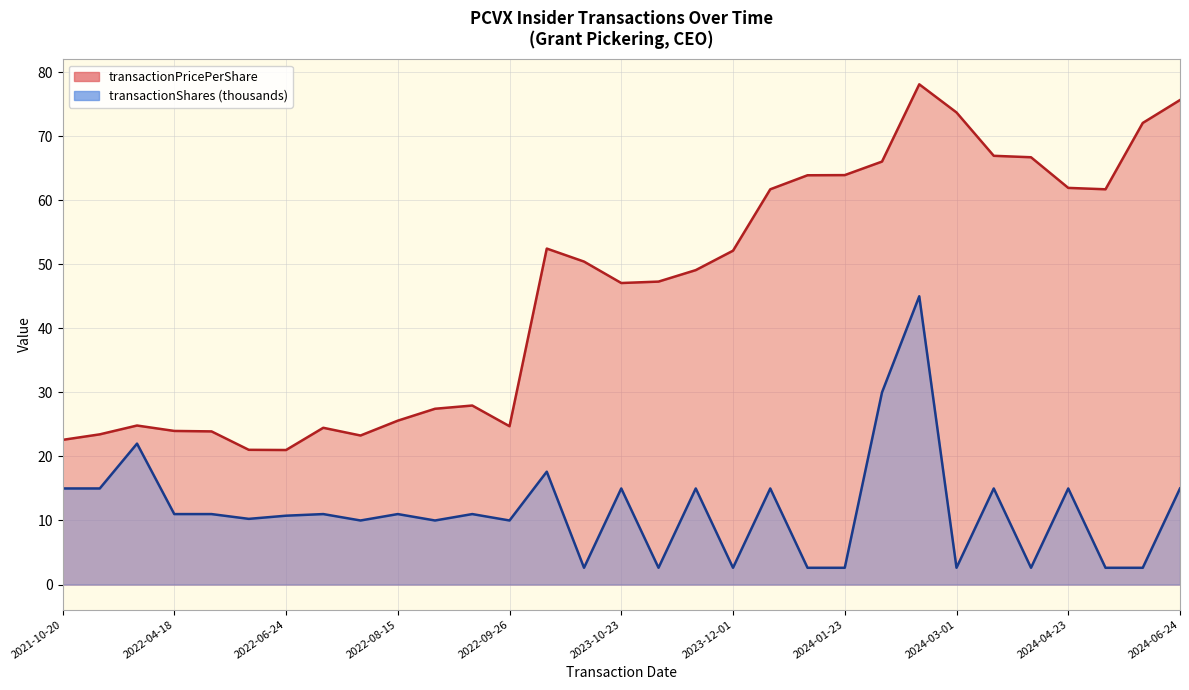

The transactionPricePerShare series shows 22.6 at 2021-10-20. True or false?

True